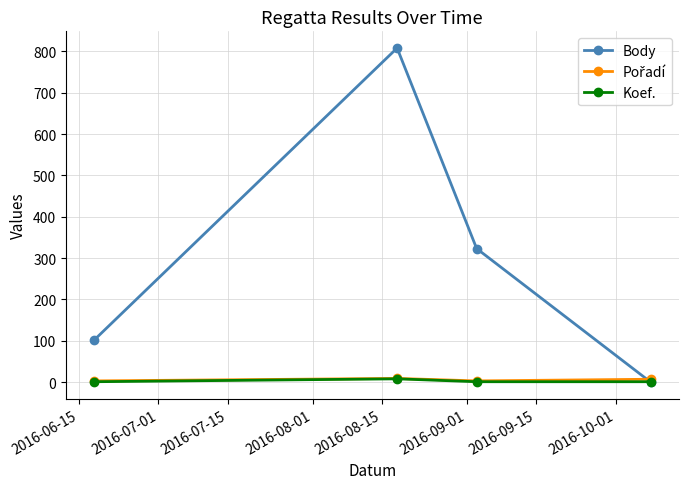

In Koef., how many points are higher than both neighbors (excluding endpoints)?

1